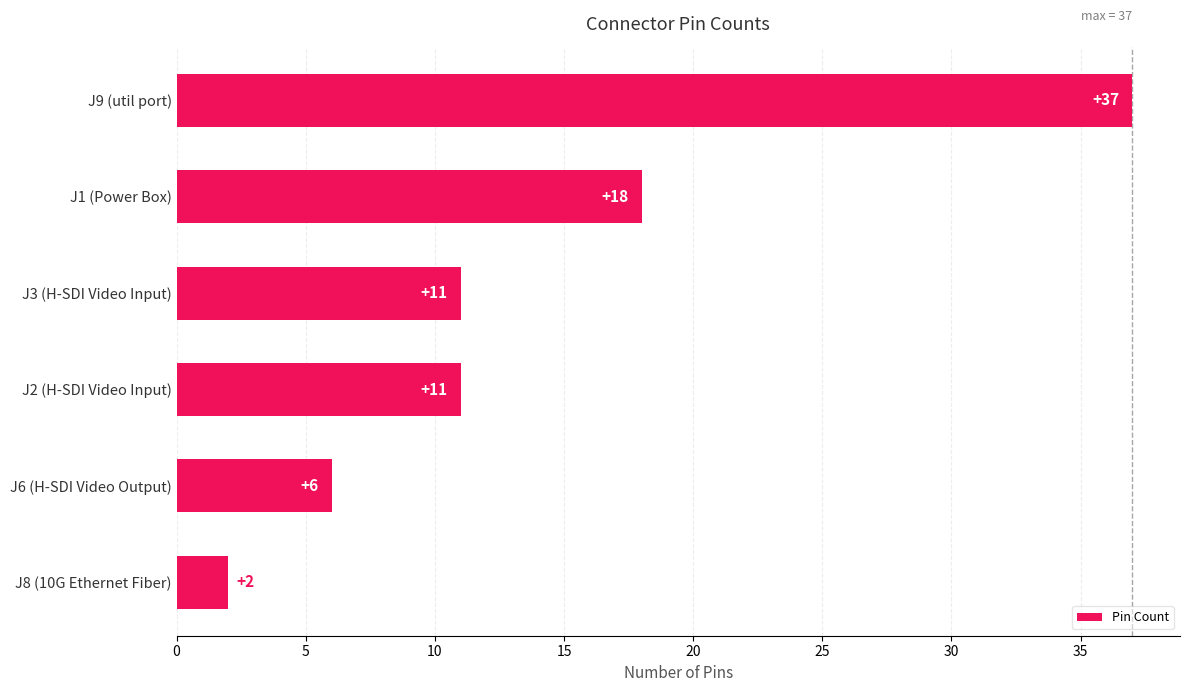

What value does the data have at J6 (H-SDI Video Output)?

6